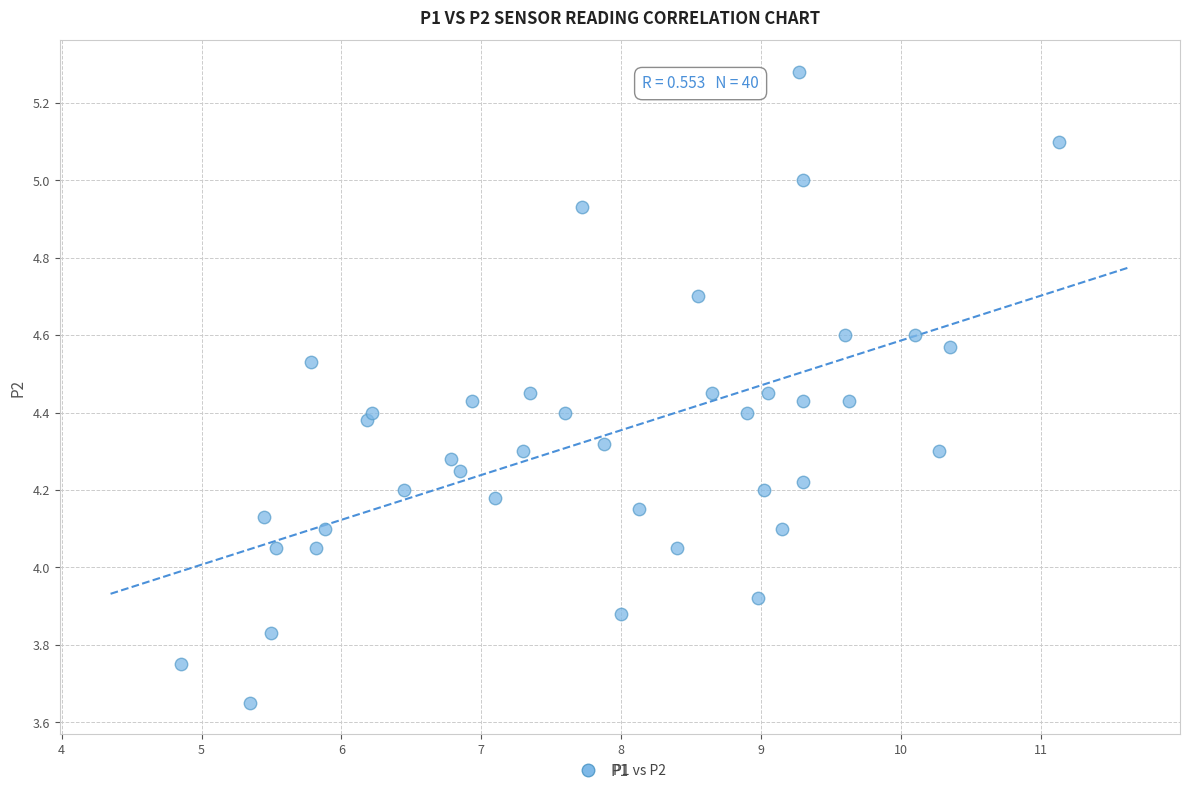

What is the range of X values (max minus min)?

6.3